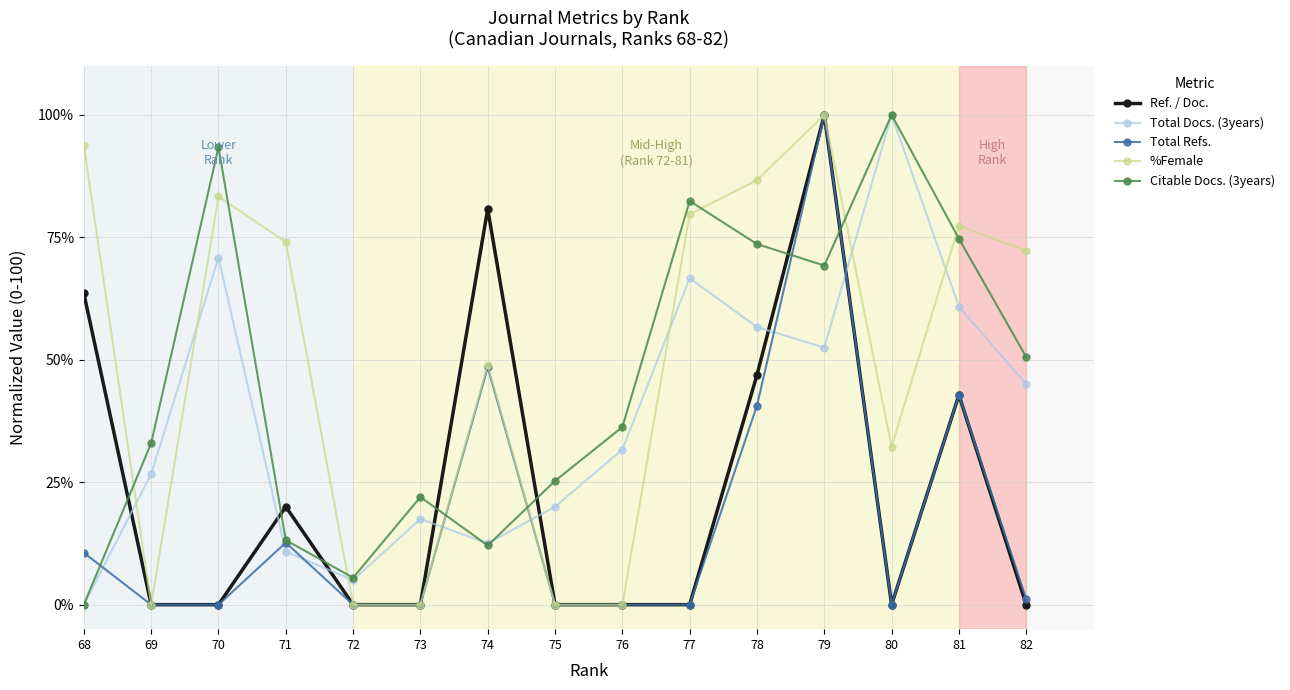

What are all the series names shown in the legend?

Ref. / Doc., Total Docs. (3years), Total Refs., %Female, Citable Docs. (3years)